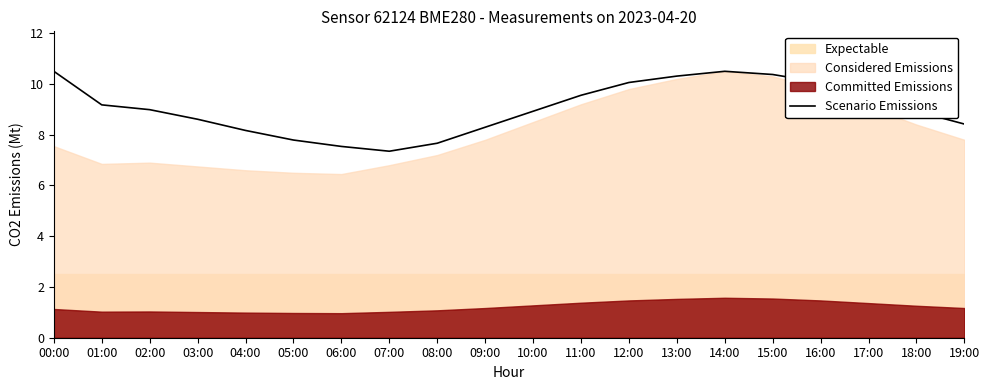

How many lines are shown in the chart?

1